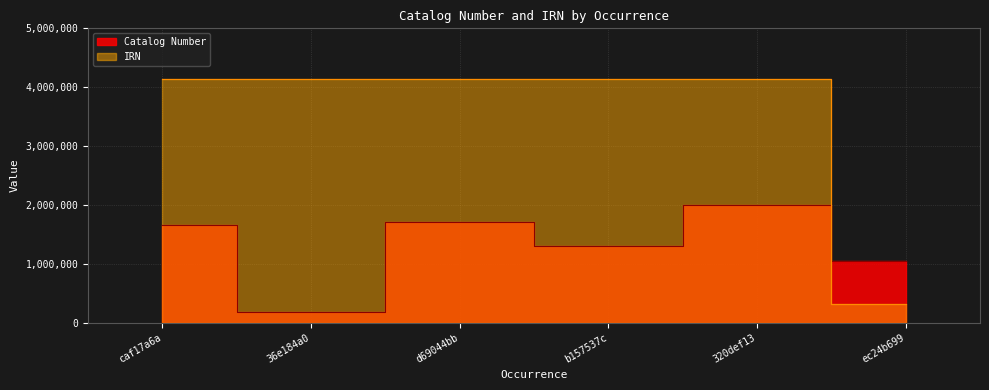

Which series has the largest range (max minus min)?

IRN